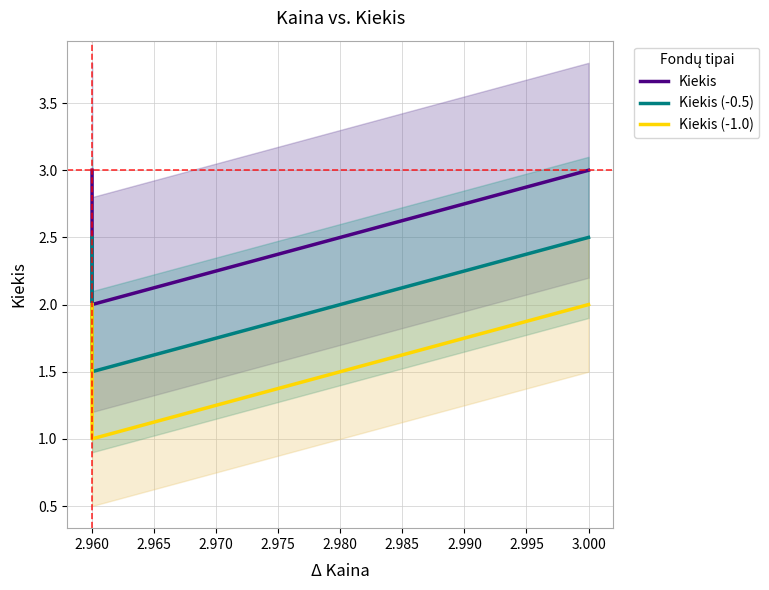

What is the sum of all Kiekis (-1.0) values?

5.0